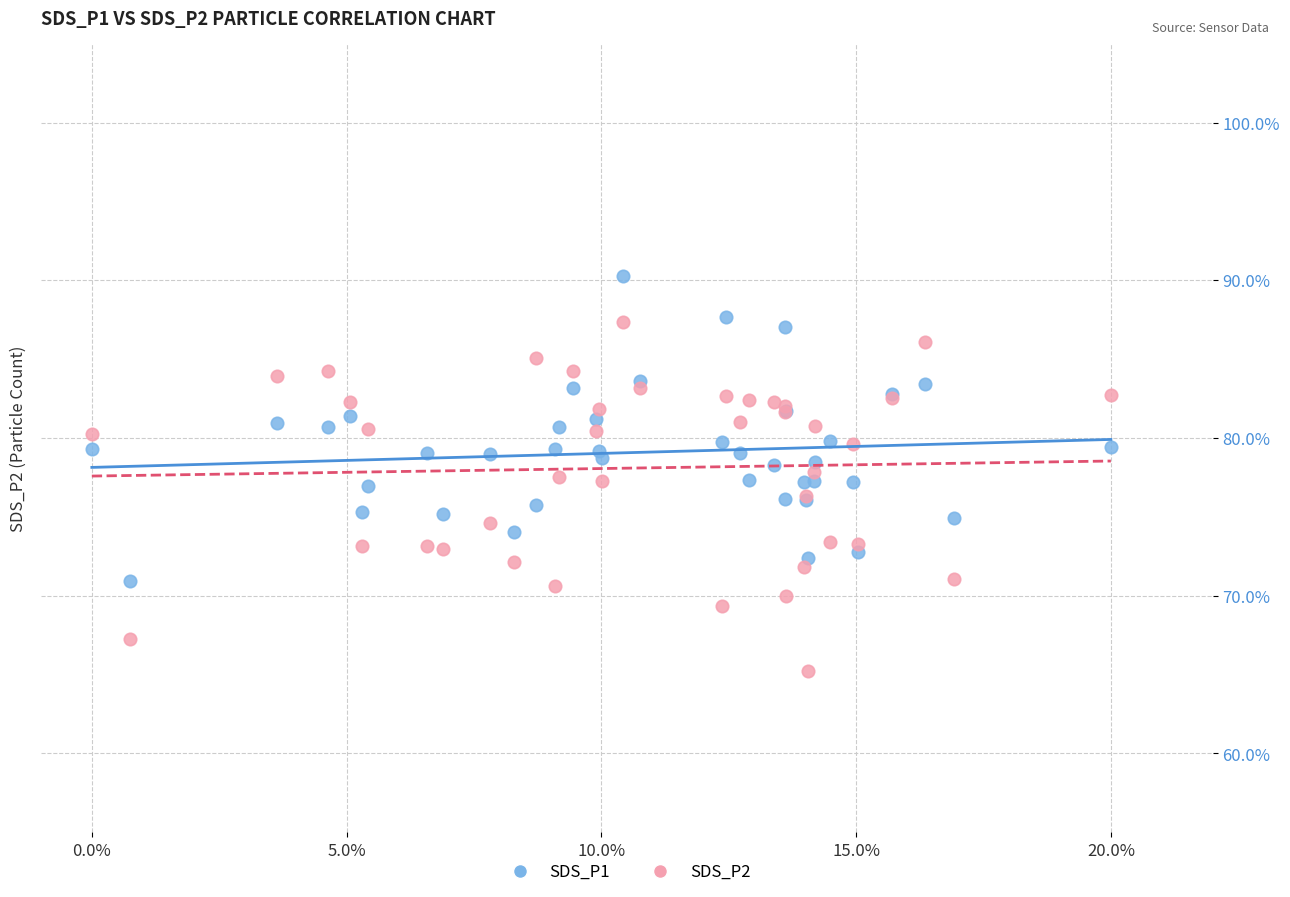

Which series has the widest spread of Y values?

SDS_P2